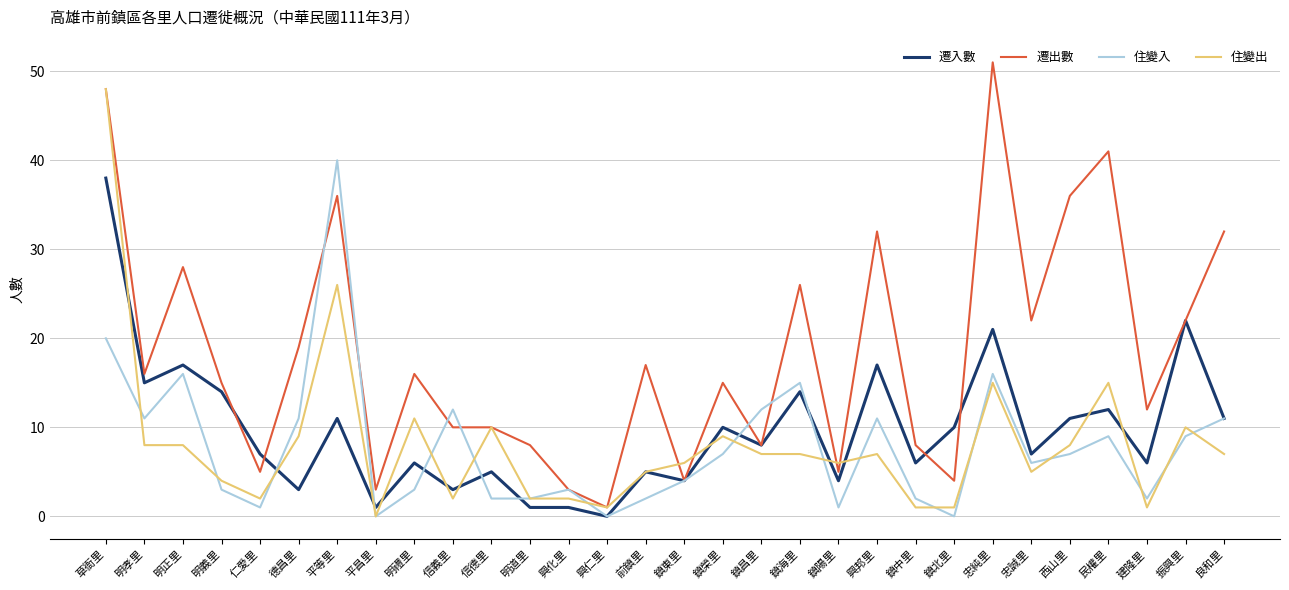

What position from the right is 明孝里?

29